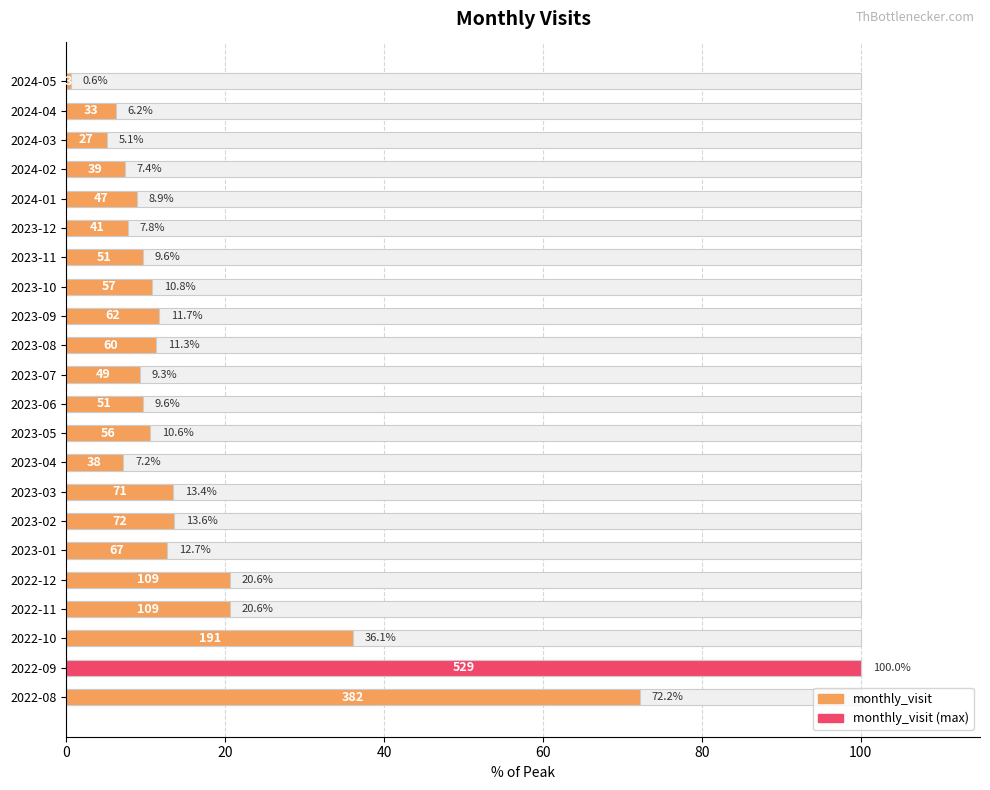

Reading left to right, transcribe all the data shown in this chart.

72.2	100.0	36.1	20.6	20.6	12.7	13.6	13.4	7.2	10.6	9.6	9.3	11.3	11.7	10.8	9.6	7.8	8.9	7.4	5.1	6.2	0.6